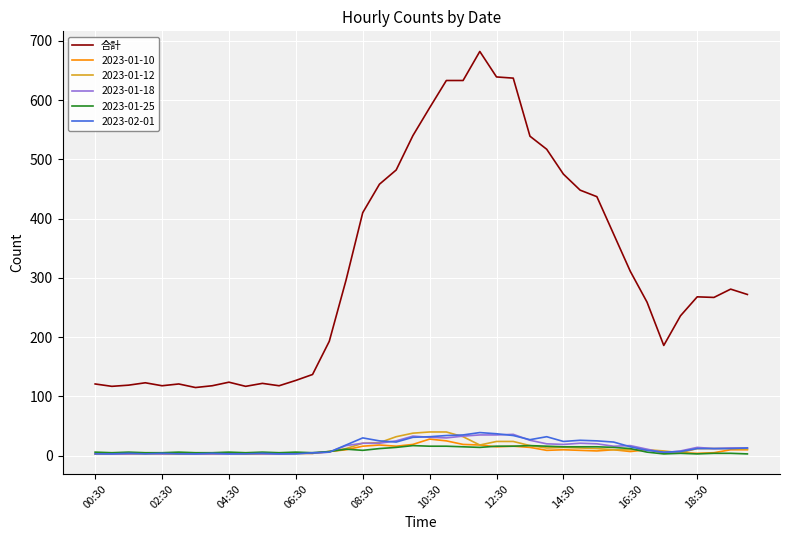

Which series has the largest range (max minus min)?

合計